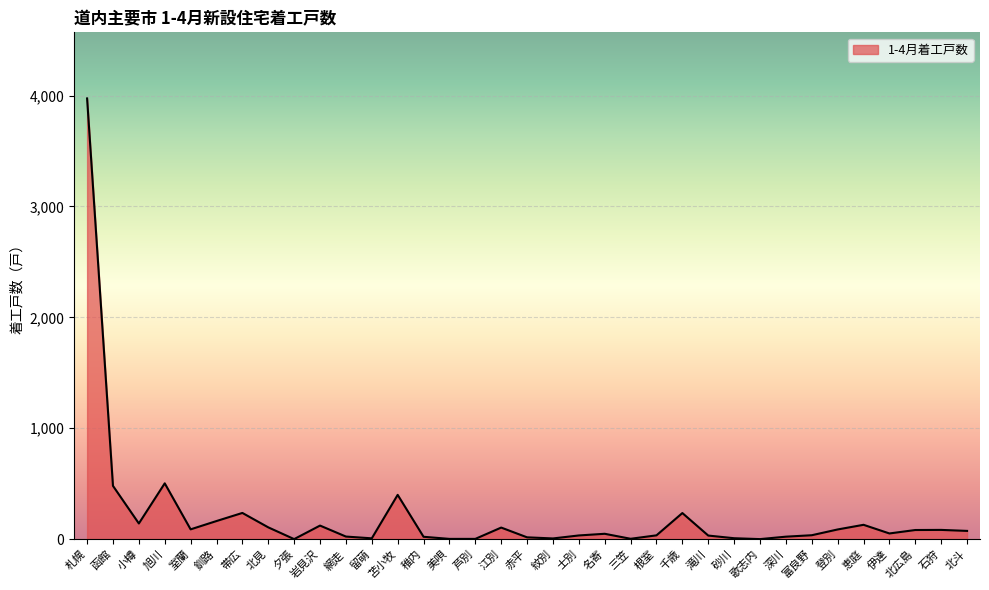

What is the greatest value displayed?

3974